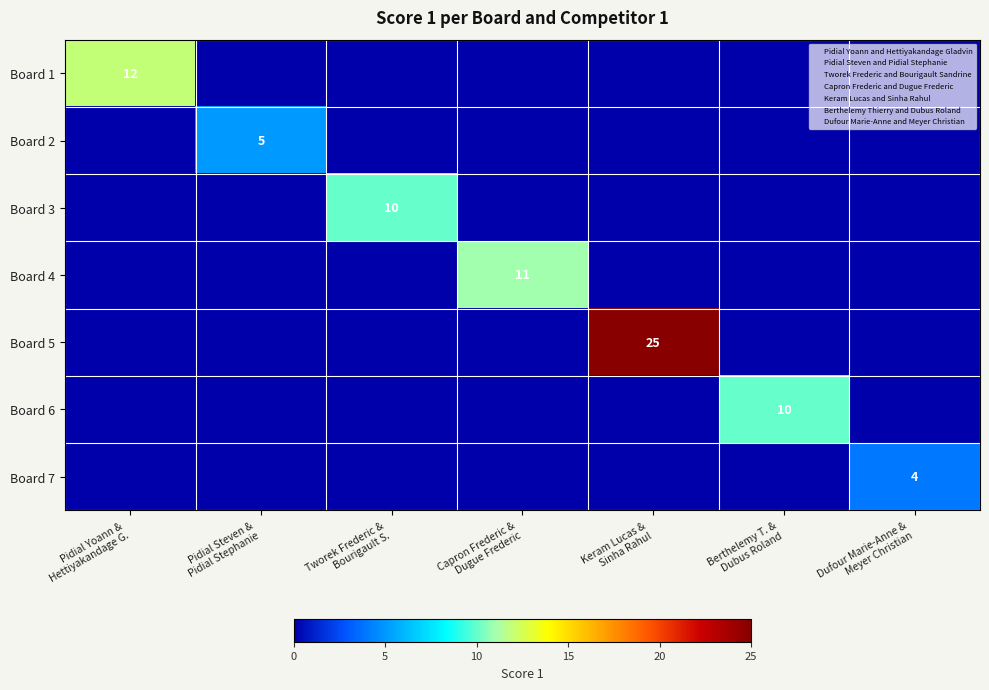

How many series are shown in this chart?

7